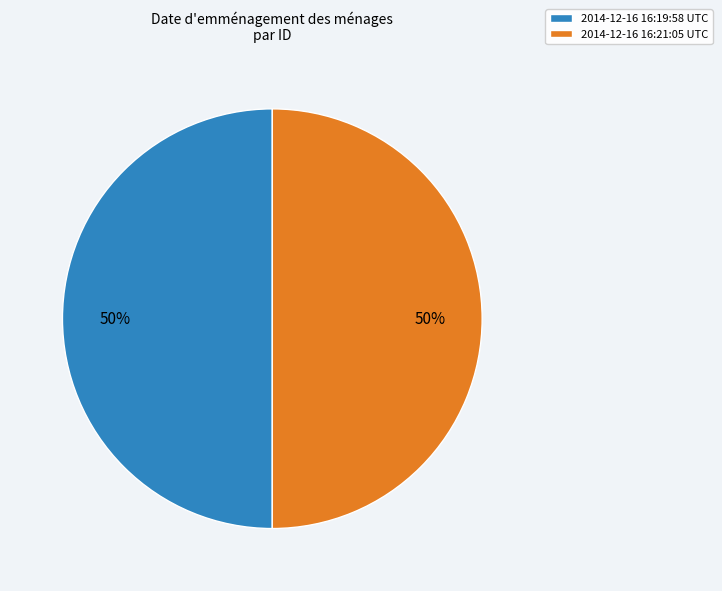

What is the ratio of the value at 2014-12-16 16:19:58 UTC to the value at 2014-12-16 16:21:05 UTC?

1.0